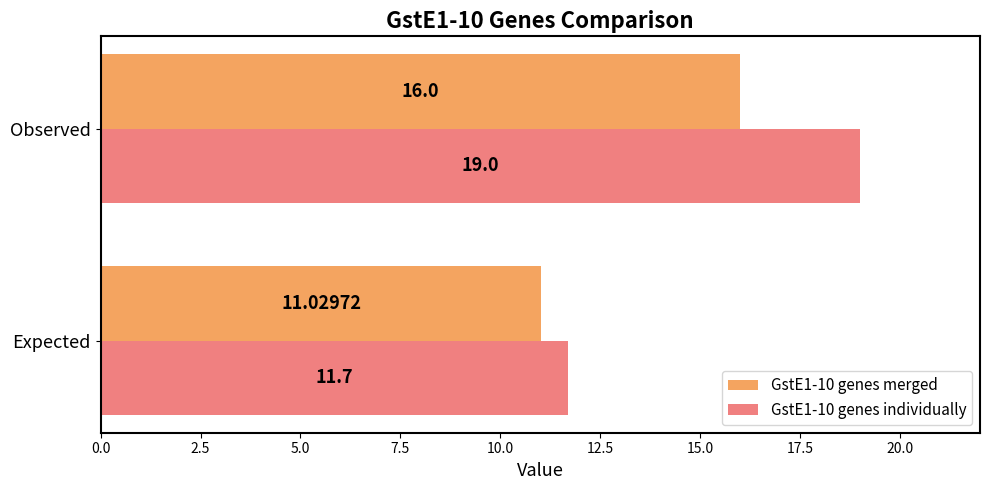

What is the difference between the GstE1-10 genes merged values at Expected and Observed?

5.0